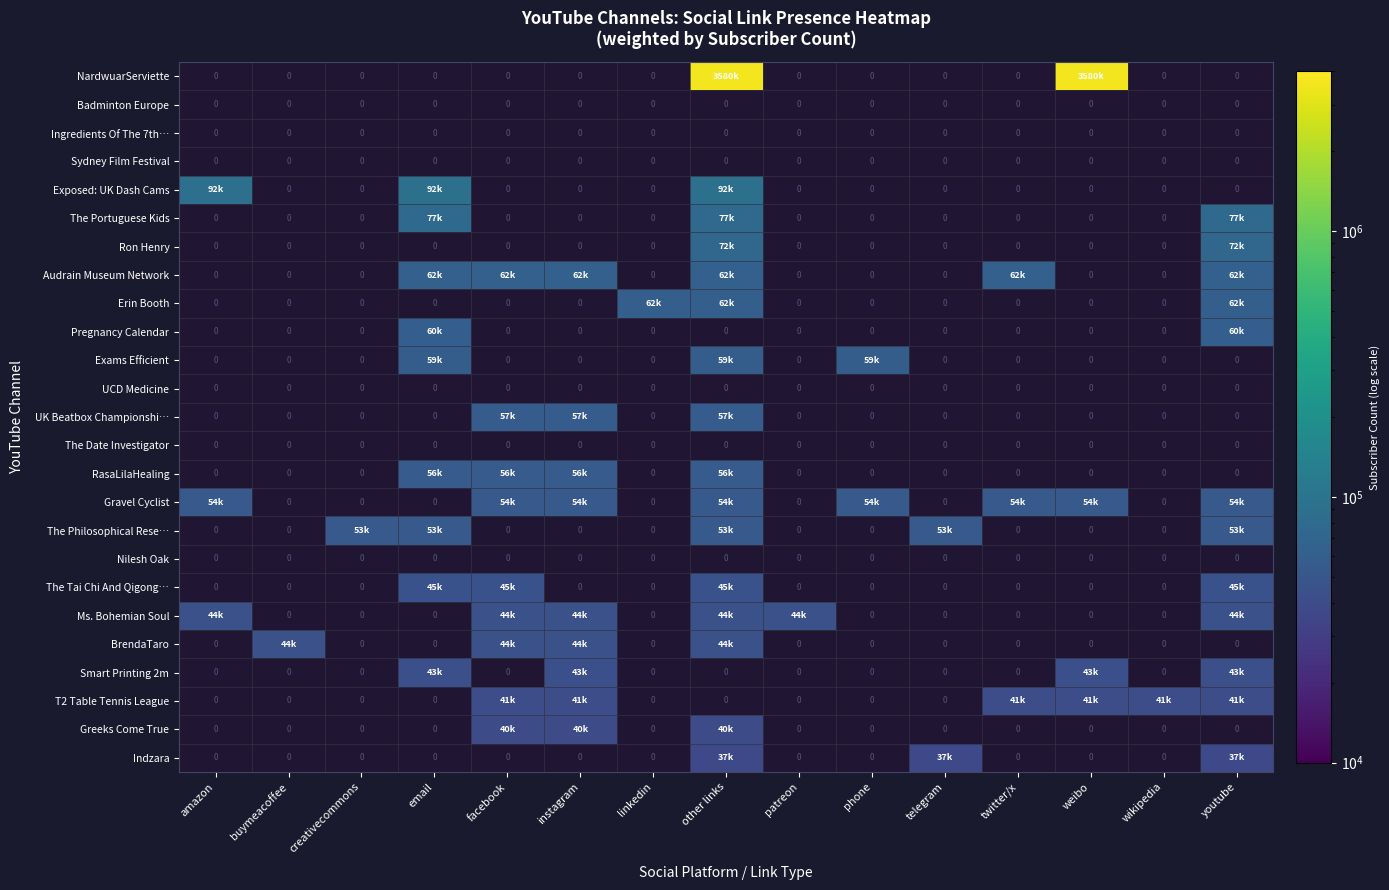

True or false: The Tai Chi And Qigong… has a value of 62109.3 at facebook.

False